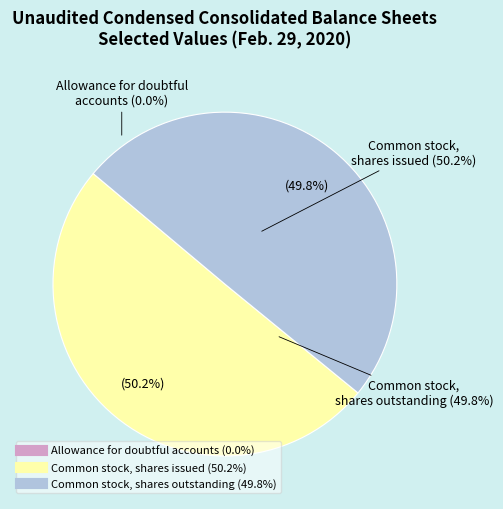

How many slices are in this pie chart?

3